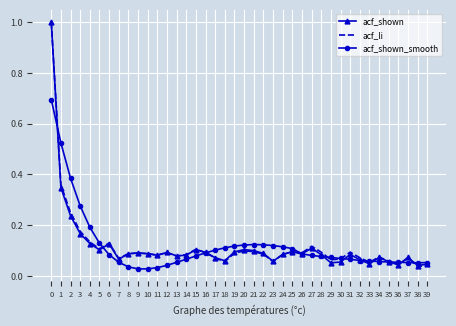

What is the greatest value displayed?

1.0